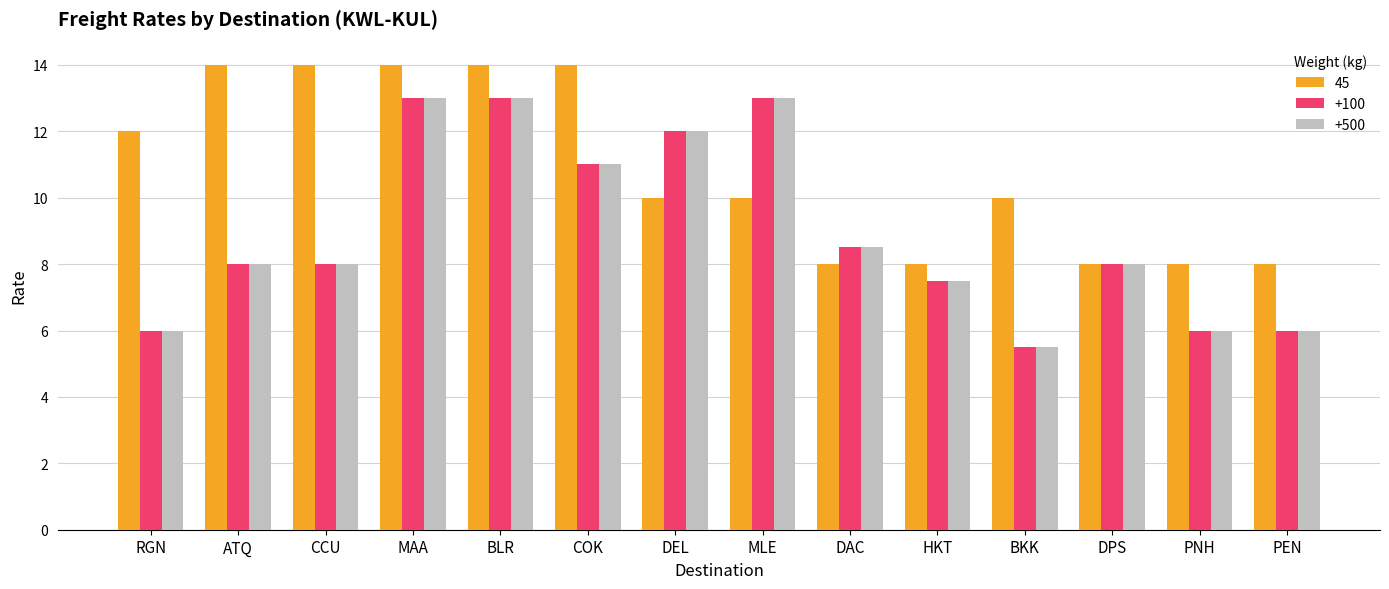

The value of +100 at BKK is 1.3. True or false?

False